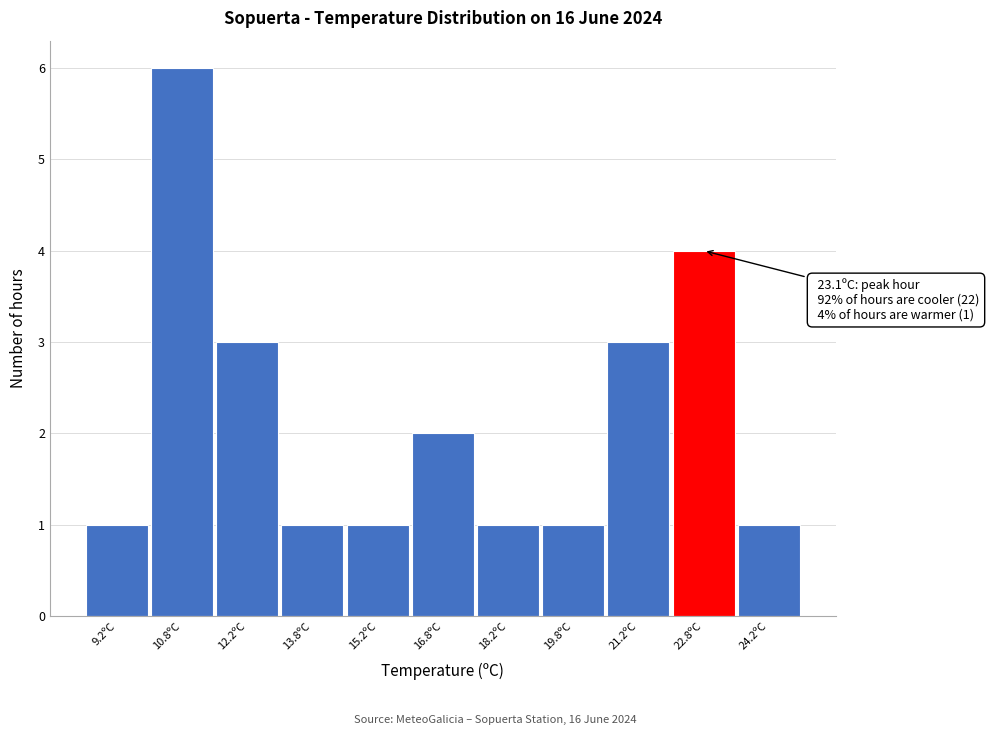

Over which range of the x-axis is the bar tallest?

10.0 to 11.5